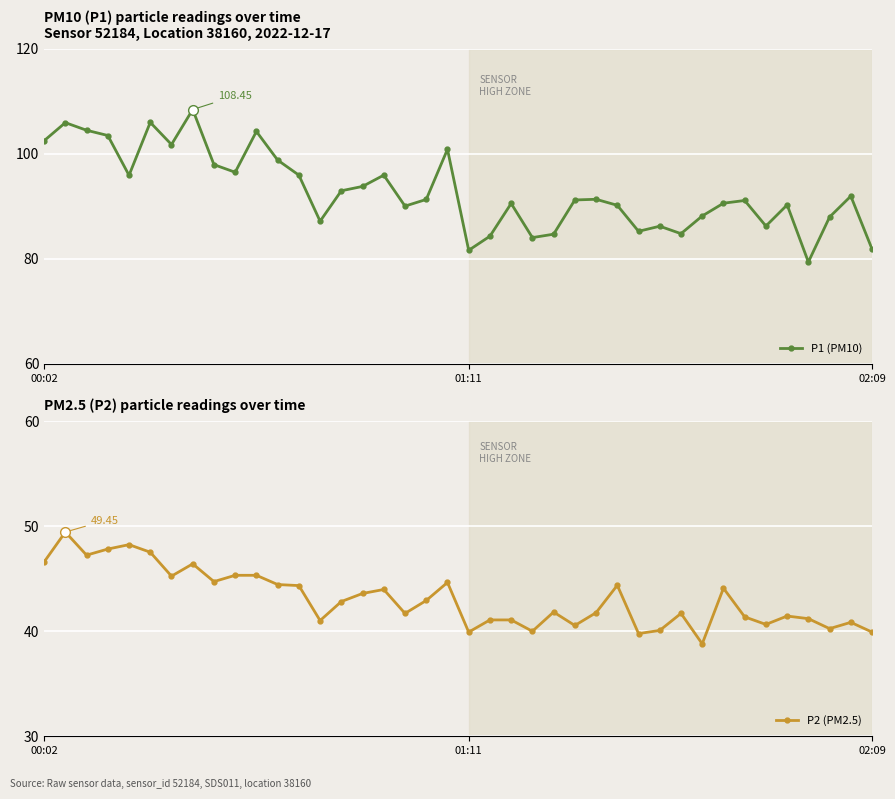

Is the value of P1 (PM10) at 22 greater than the value of P2 (PM2.5) at 8?

Yes